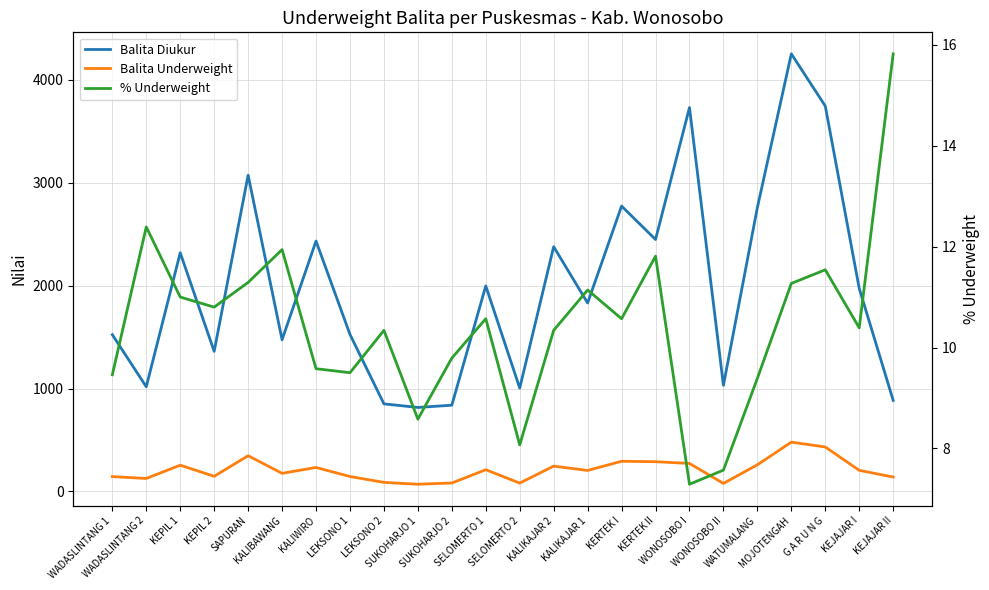

At which category is the sum across all series the highest?

MOJOTENGAH